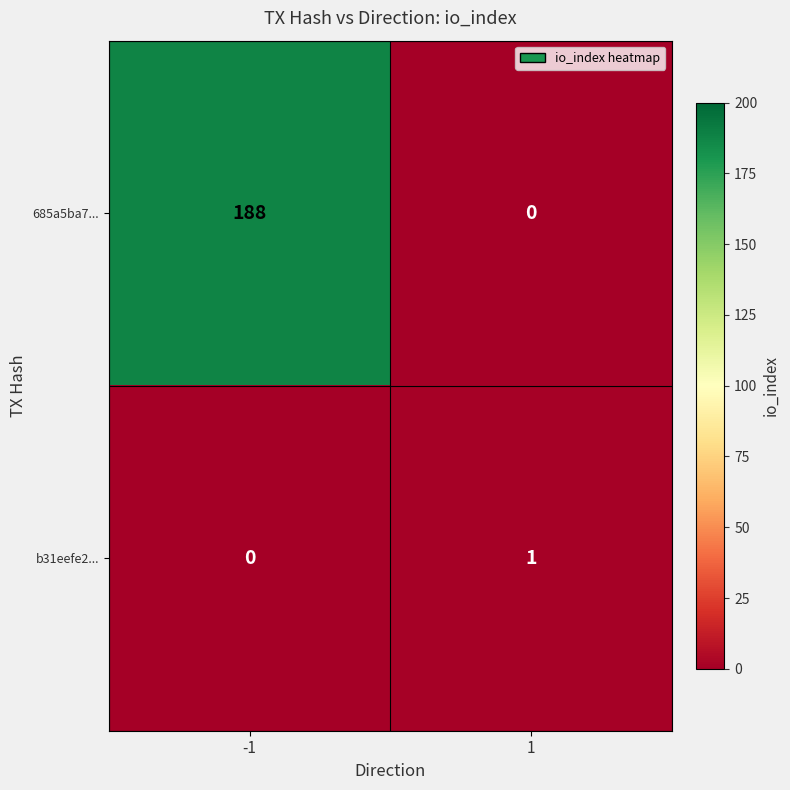

Rank the series at 1 from highest to lowest value.

b31eefe2..., 685a5ba7...